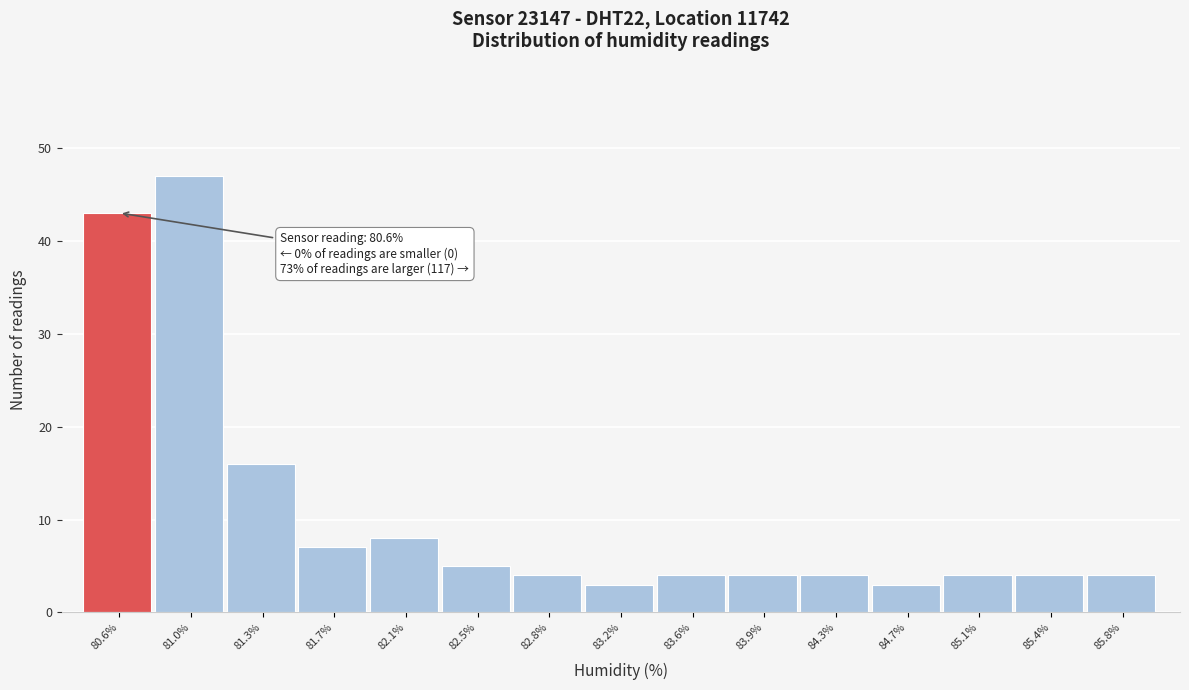

Which range on the x-axis has the tallest bar?

80.75 to 81.15